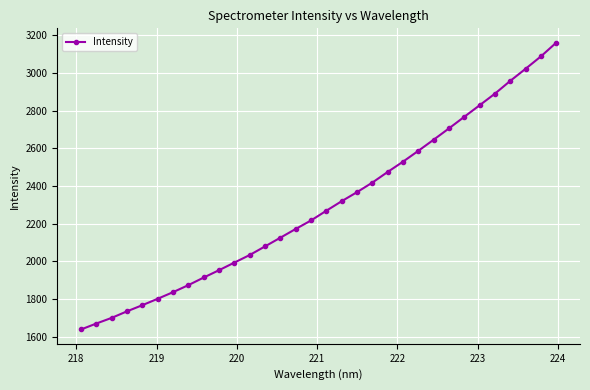

What is the value of the 6th point from the left?

1800.6